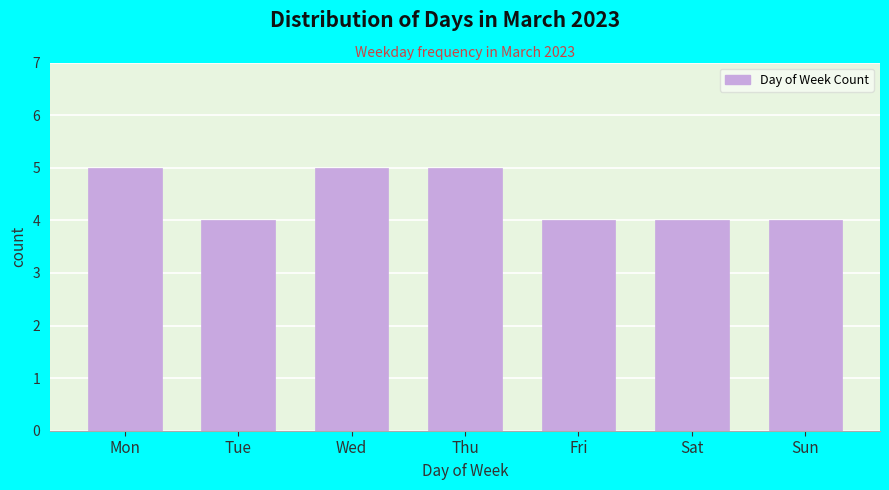

Reading left to right, list all the values displayed in this chart.

5	4	5	5	4	4	4